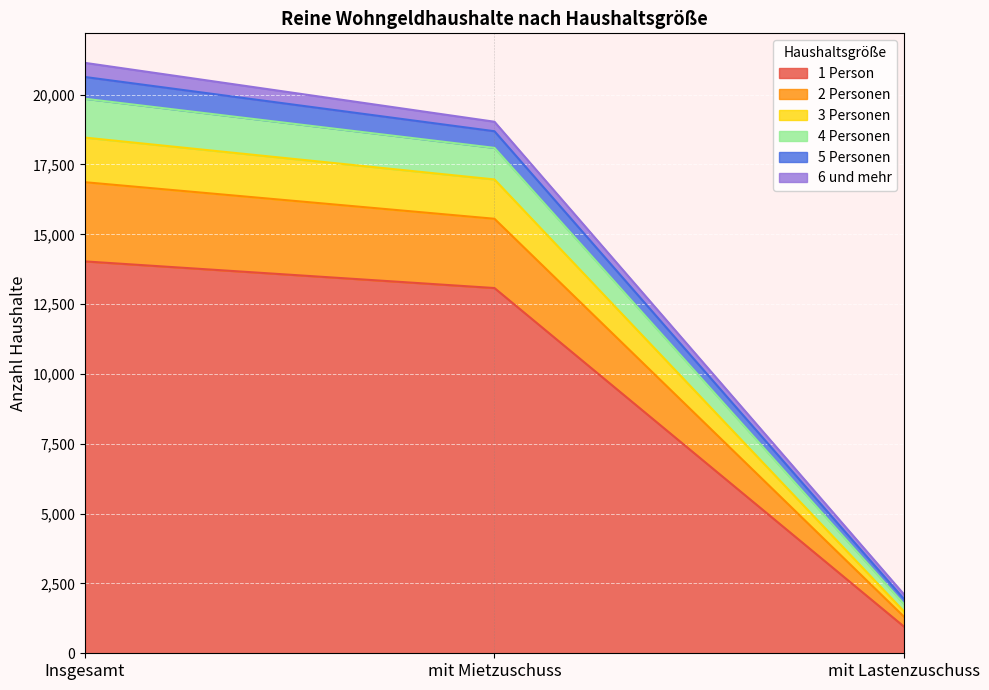

The 1 Person series shows 3643 at Insgesamt. True or false?

False